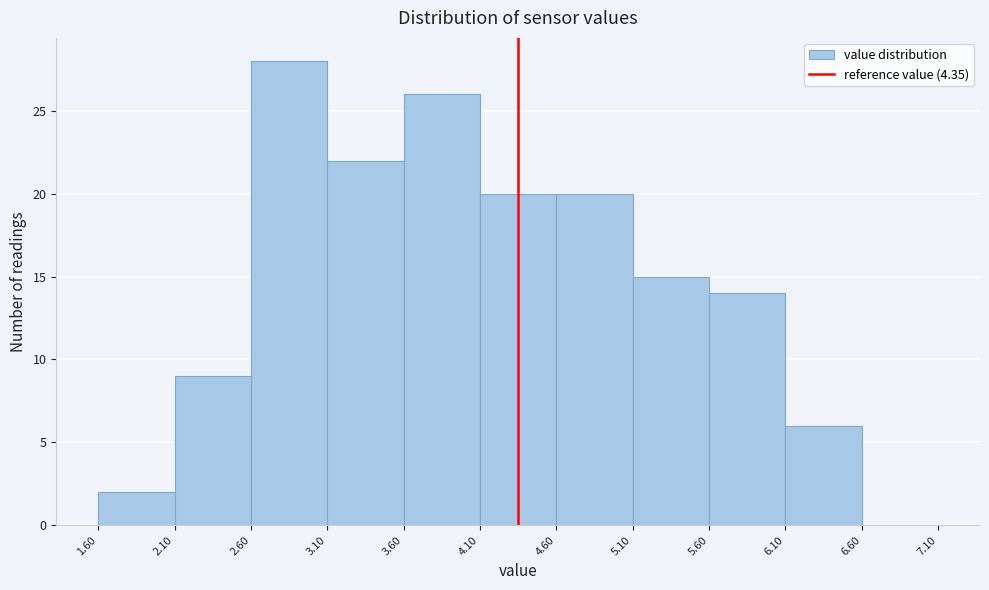

Reading left to right, transcribe this chart: for each bar, give the range it covers on the x-axis and its height. The values are not printed on the chart, so give them approximately, as read against the axis.

1.60 to 2.10: 2
2.10 to 2.60: 9
2.60 to 3.10: 28
3.10 to 3.60: 22
3.60 to 4.10: 26
4.10 to 4.60: 20
4.60 to 5.10: 20
5.10 to 5.60: 15
5.60 to 6.10: 14
6.10 to 6.60: 6
6.60 to 7.10: 0